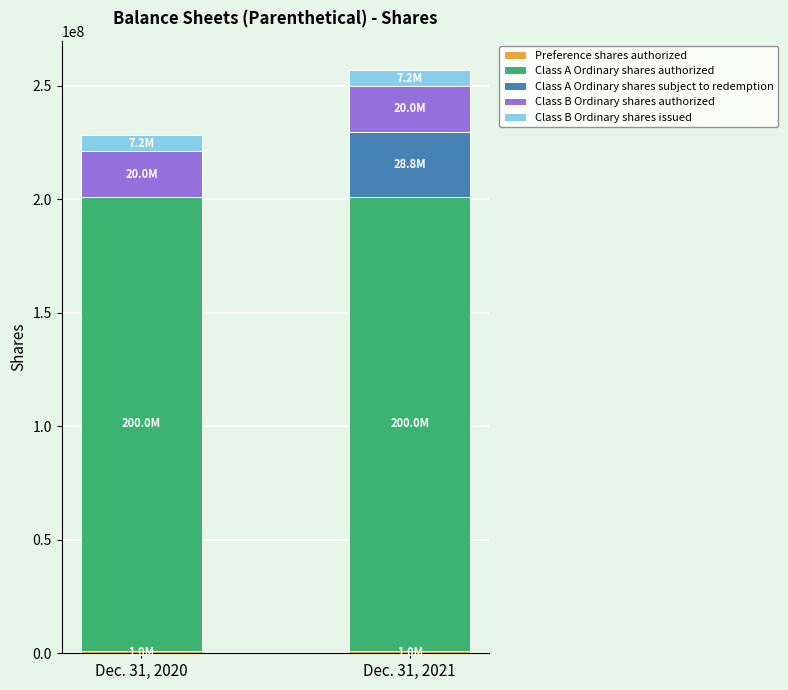

At which category is the sum across all series the highest?

Dec. 31, 2021